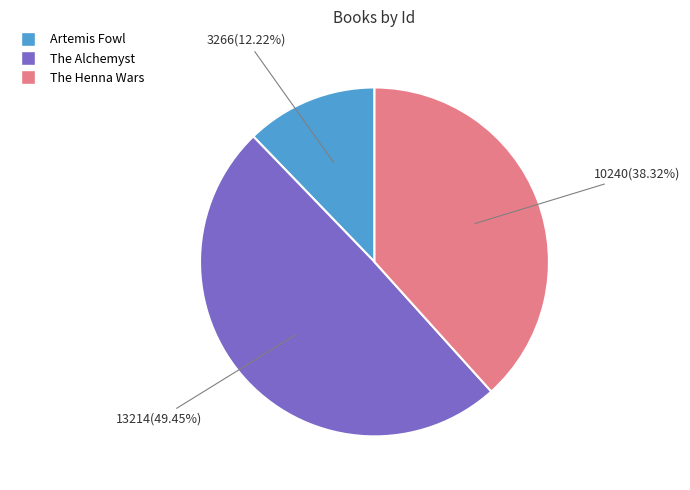

Rank the categories by value from lowest to highest.

Artemis Fowl, The Henna Wars, The Alchemyst